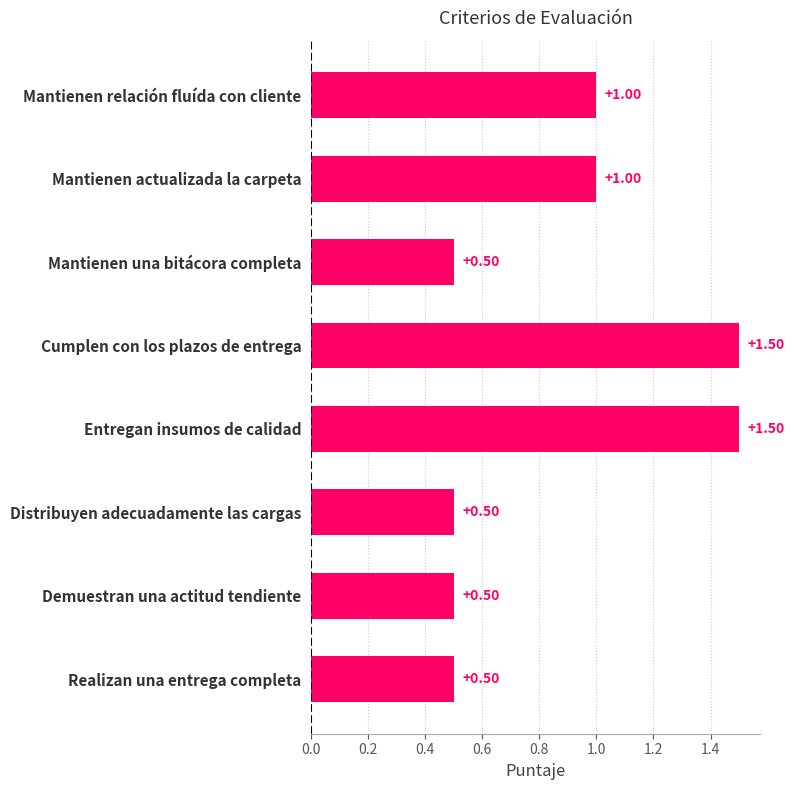

What is the label of the 1st bar from the top?

Mantienen relación fluída con cliente